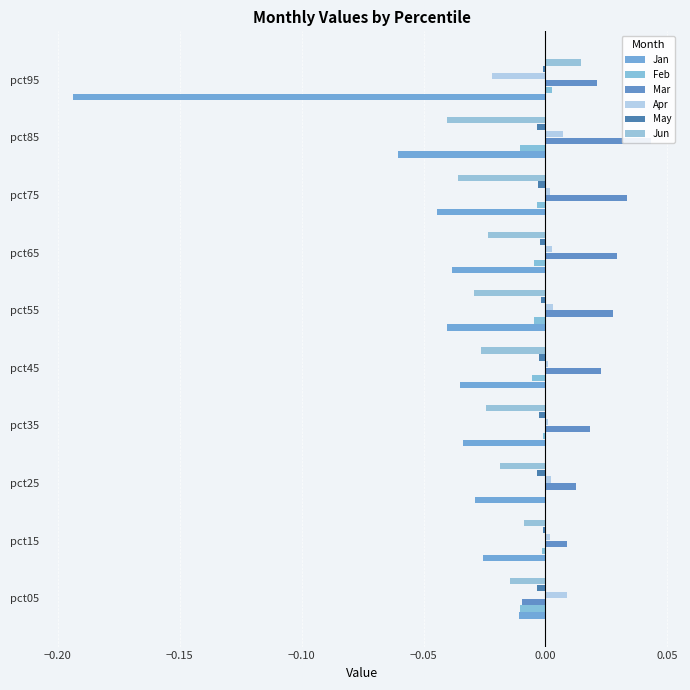

What are all the series names shown in the legend?

Jan, Feb, Mar, Apr, May, Jun